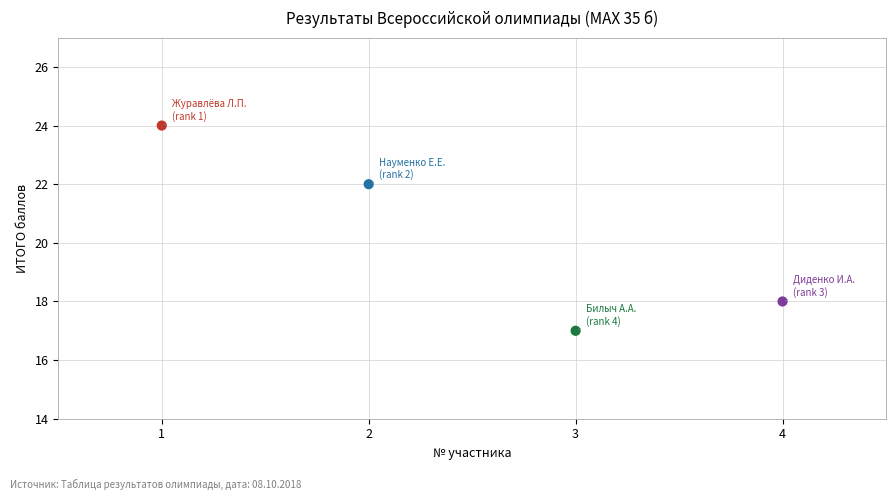

What is the range of Y values (max minus min)?

7